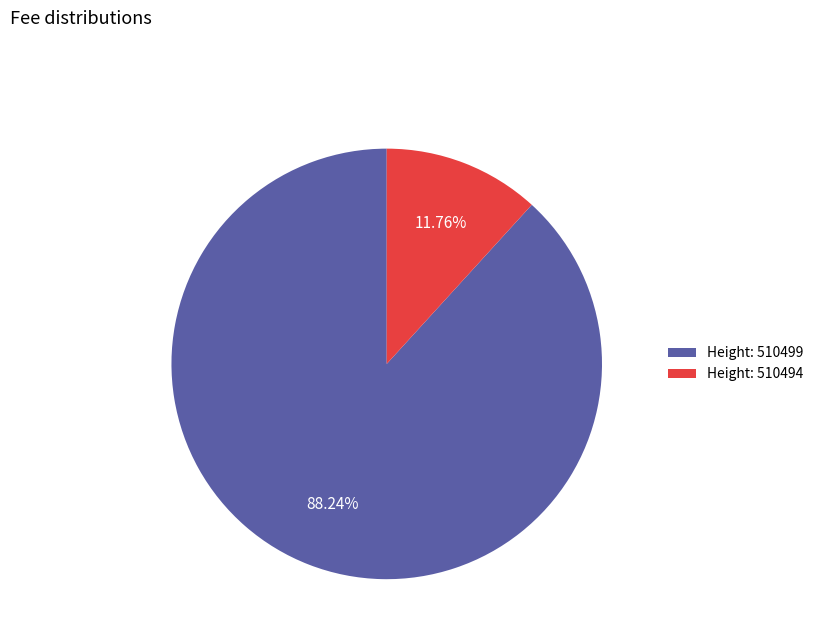

Which slice is the smallest?

Height: 510494